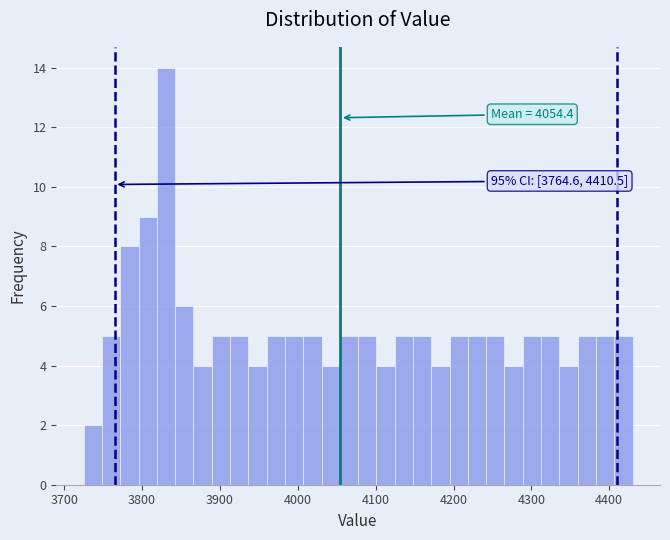

Read against the x-axis, roughly where is the centre of the tallest bar?

3830